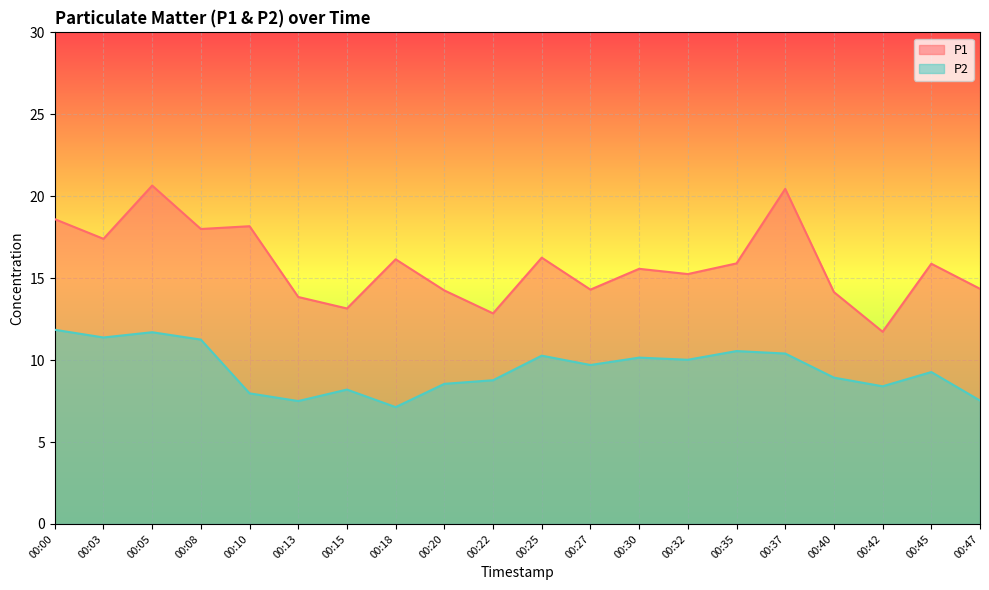

How many lines are shown in the chart?

2